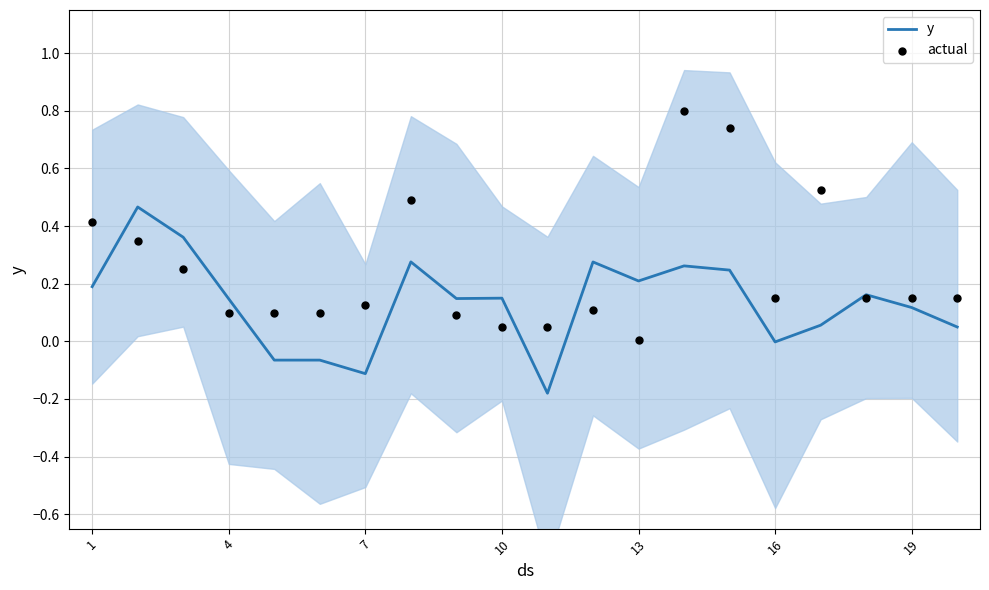

At how many categories does at least one series exceed 0?

20